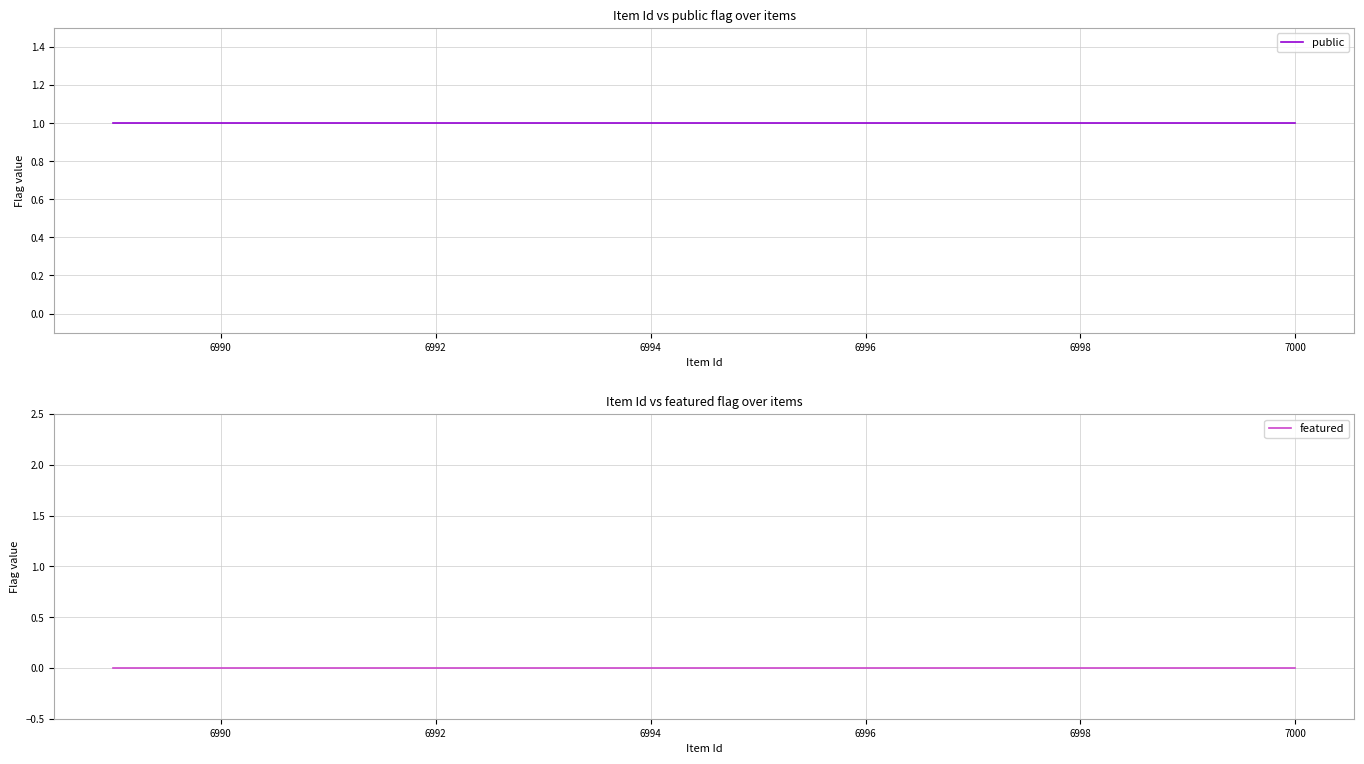

Reading left to right, transcribe all the data shown in this chart.

public: 1	1	1	1	1	1	1	1	1	1	1	1
featured: 0	0	0	0	0	0	0	0	0	0	0	0